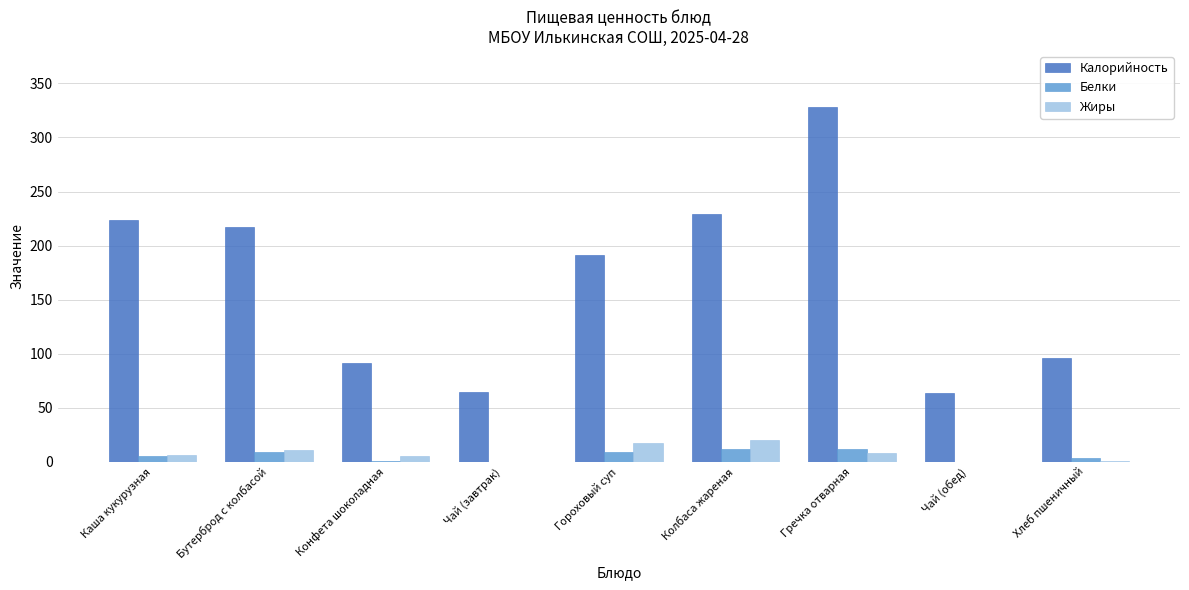

The Жиры series shows 6.3 at Каша кукурузная. True or false?

True